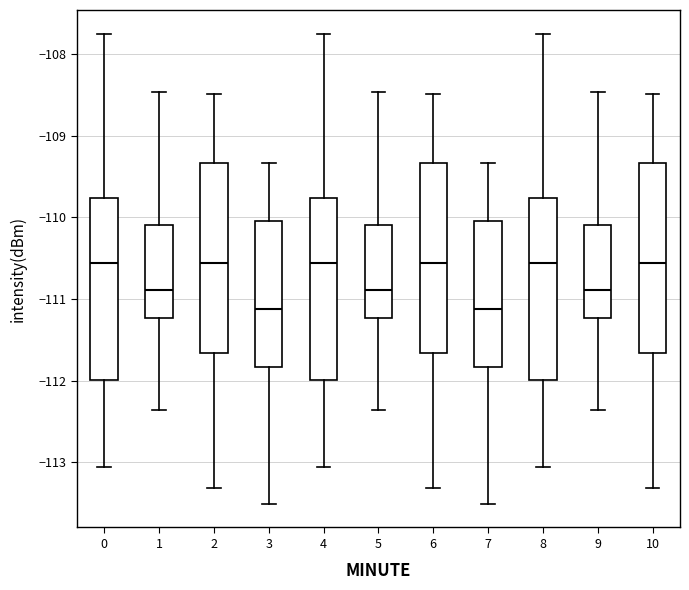

Reading left to right, read every box against the y-axis: the position of its median line, the range the box covers, and the ends of its whiskers. The values are not printed on the chart, so give them approximately, as read against the axis.

0: median -110.6, box -112.0 to -109.8, whiskers -113.1 to -107.7
1: median -110.9, box -111.2 to -110.1, whiskers -112.4 to -108.5
2: median -110.6, box -111.7 to -109.3, whiskers -113.3 to -108.5
3: median -111.1, box -111.8 to -110.0, whiskers -113.5 to -109.3
4: median -110.6, box -112.0 to -109.8, whiskers -113.1 to -107.7
5: median -110.9, box -111.2 to -110.1, whiskers -112.4 to -108.5
6: median -110.6, box -111.7 to -109.3, whiskers -113.3 to -108.5
7: median -111.1, box -111.8 to -110.0, whiskers -113.5 to -109.3
8: median -110.6, box -112.0 to -109.8, whiskers -113.1 to -107.7
9: median -110.9, box -111.2 to -110.1, whiskers -112.4 to -108.5
10: median -110.6, box -111.7 to -109.3, whiskers -113.3 to -108.5